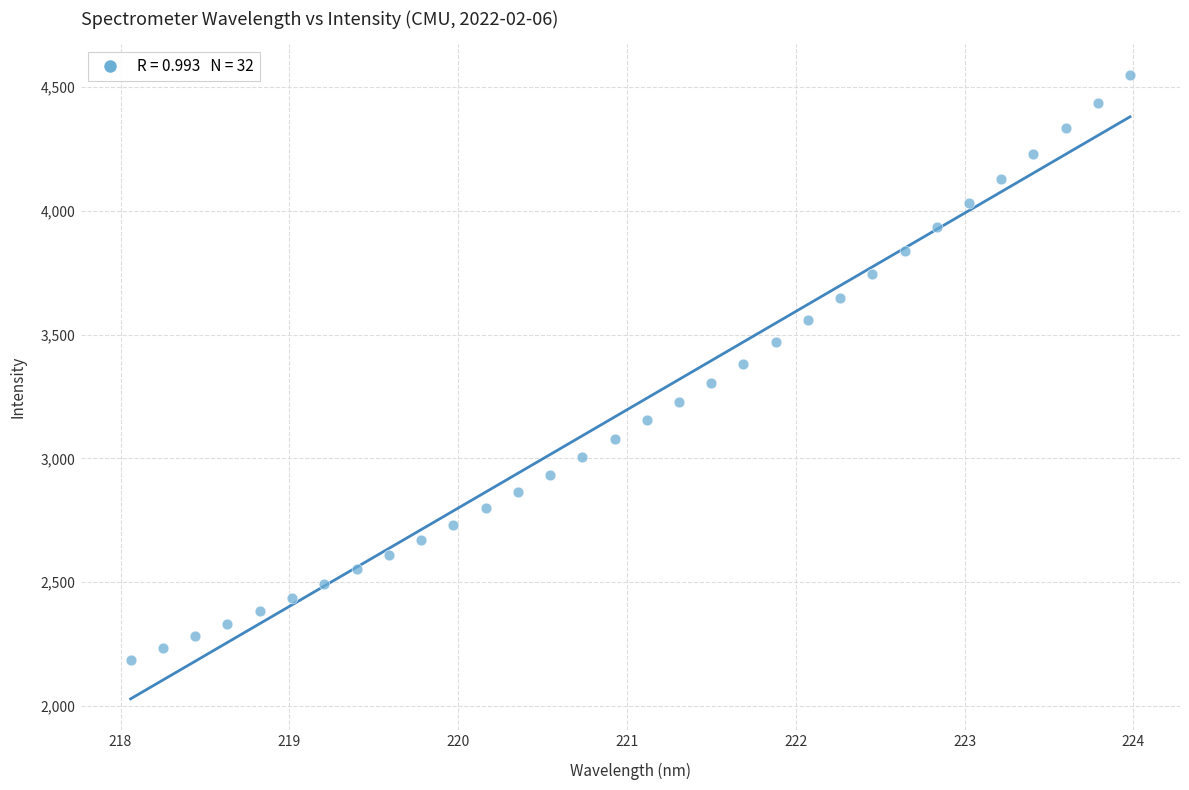

What is the range of X values (max minus min)?

5.9